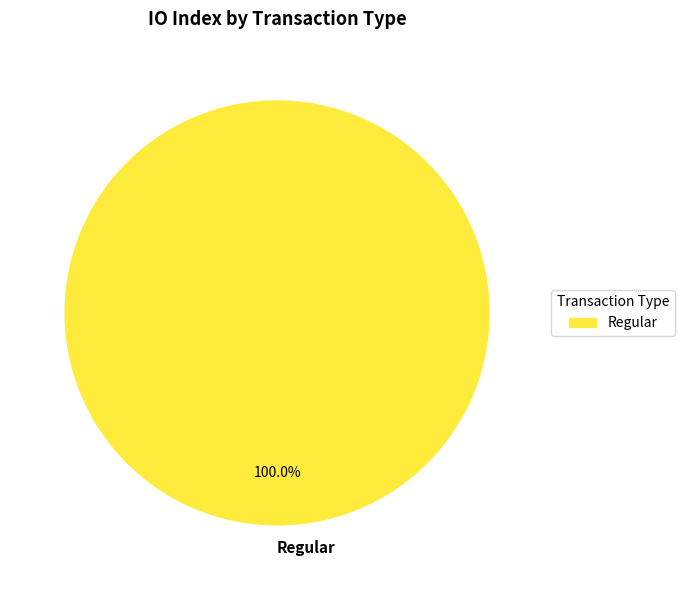

Rank the categories by value from lowest to highest.

Regular